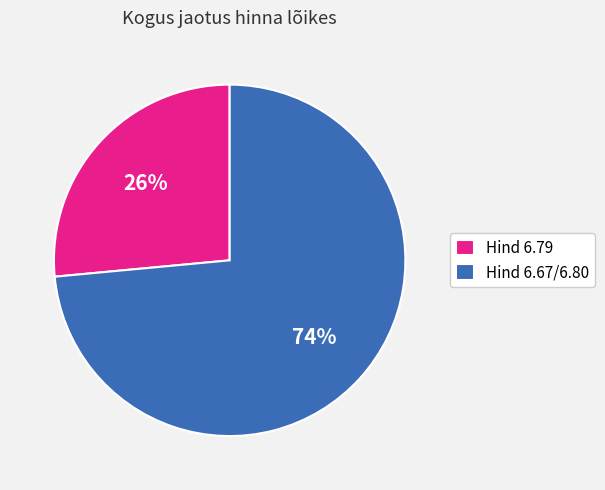

What is the largest slice in the pie chart?

Hind 6.67/6.80